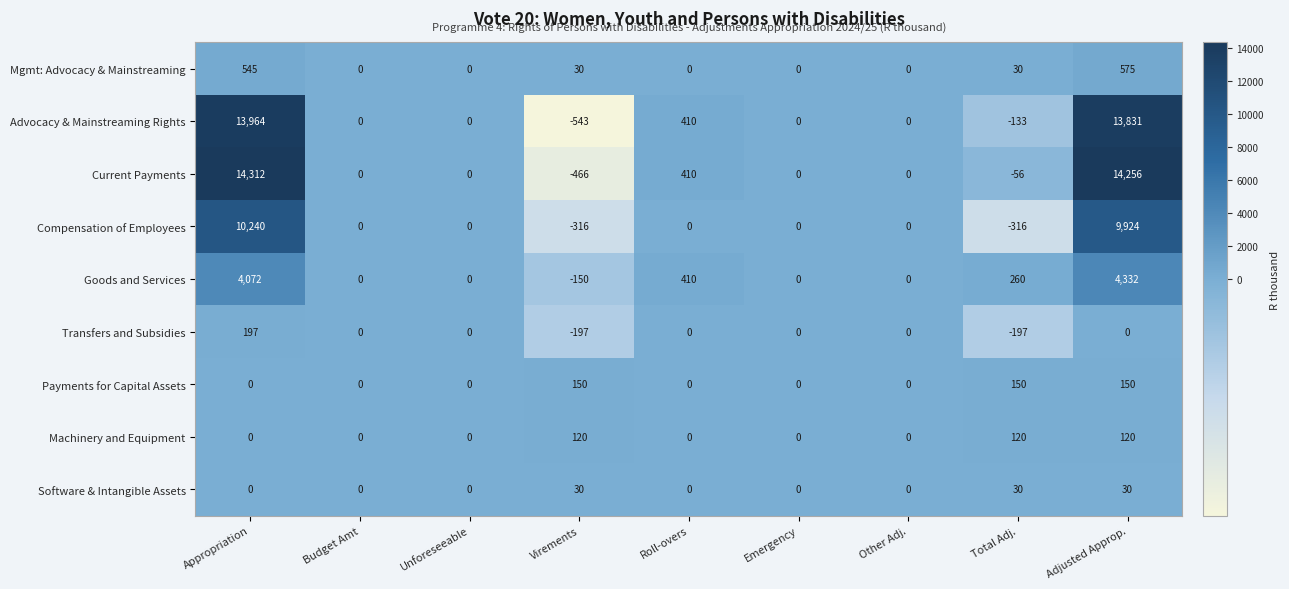

Which category has the highest value in the Compensation of Employees series?

Appropriation